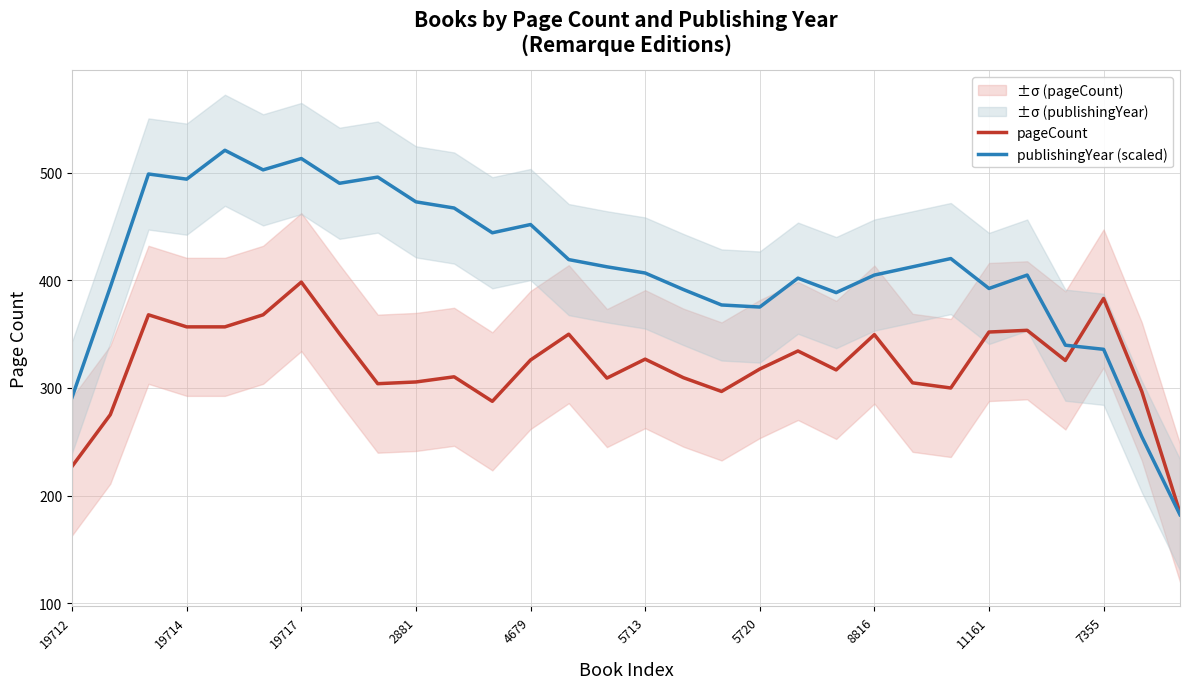

How many lines are shown in the chart?

2